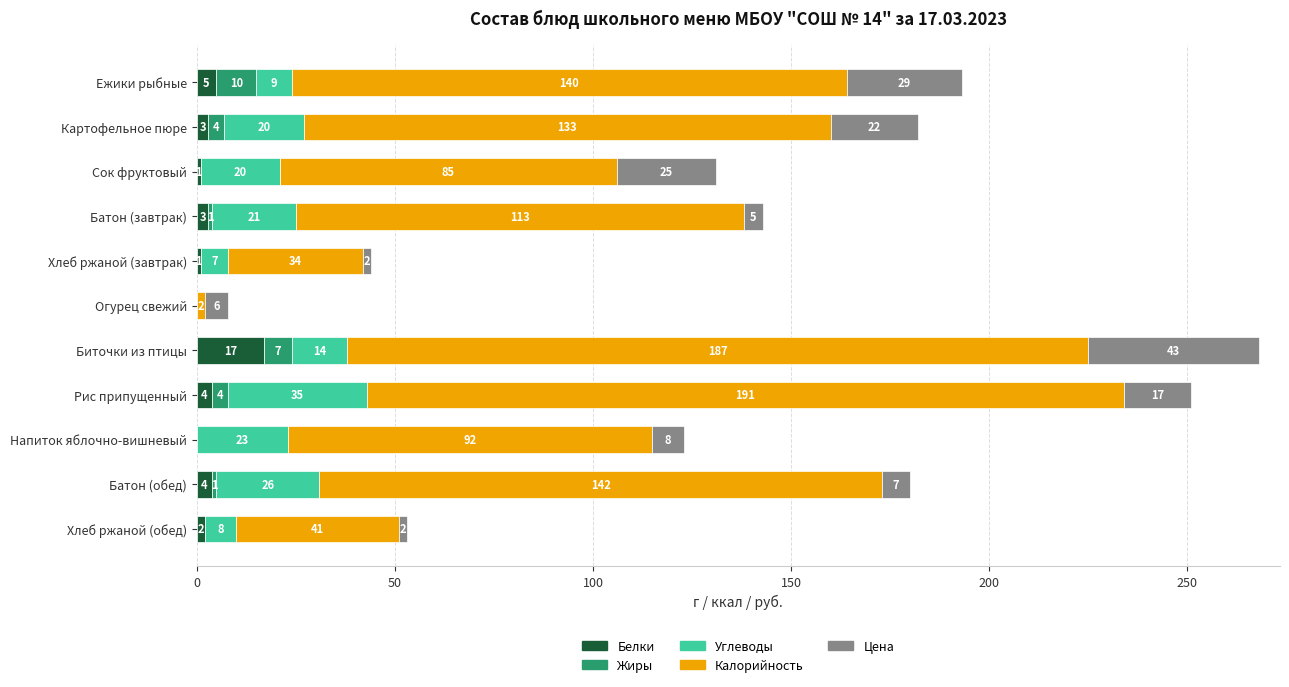

The Белки series shows 3 at Батон (завтрак). True or false?

True